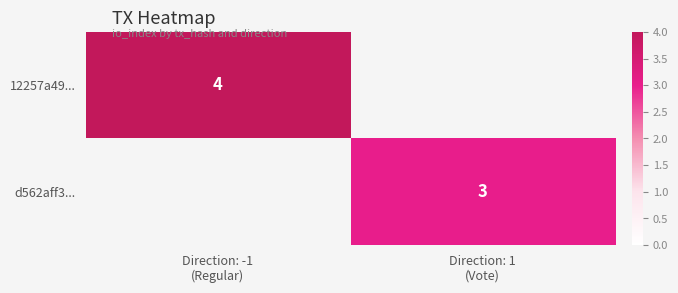

Rank the series by their average value, from highest to lowest.

12257a49..., d562aff3...